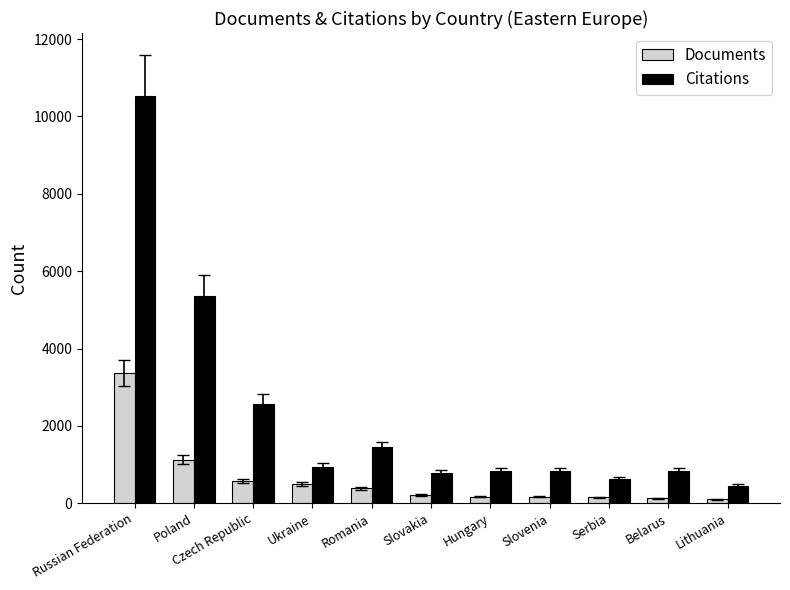

What is the average value of the Documents series?

626